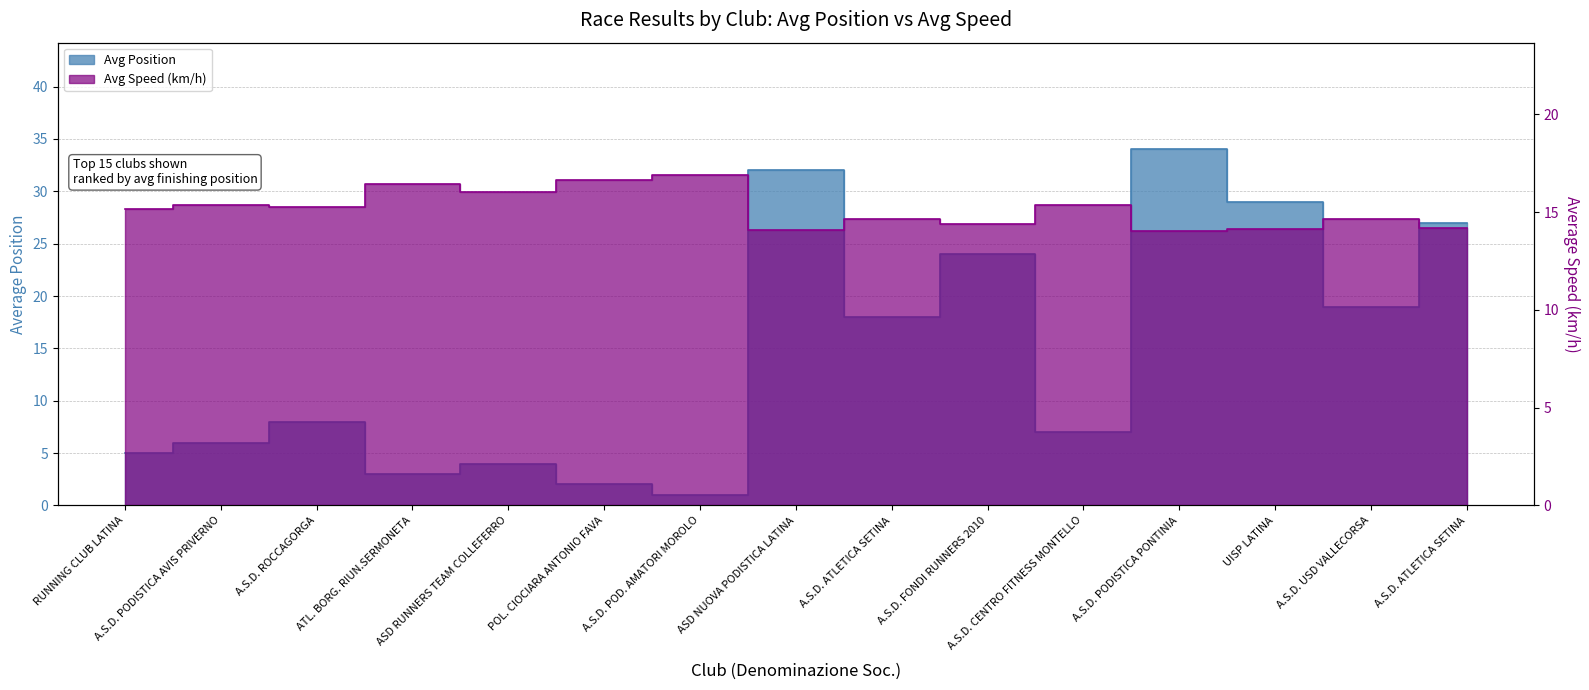

Between A.S.D. PODISTICA AVIS PRIVERNO and ASD RUNNERS TEAM COLLEFERRO, which is larger?

A.S.D. PODISTICA AVIS PRIVERNO